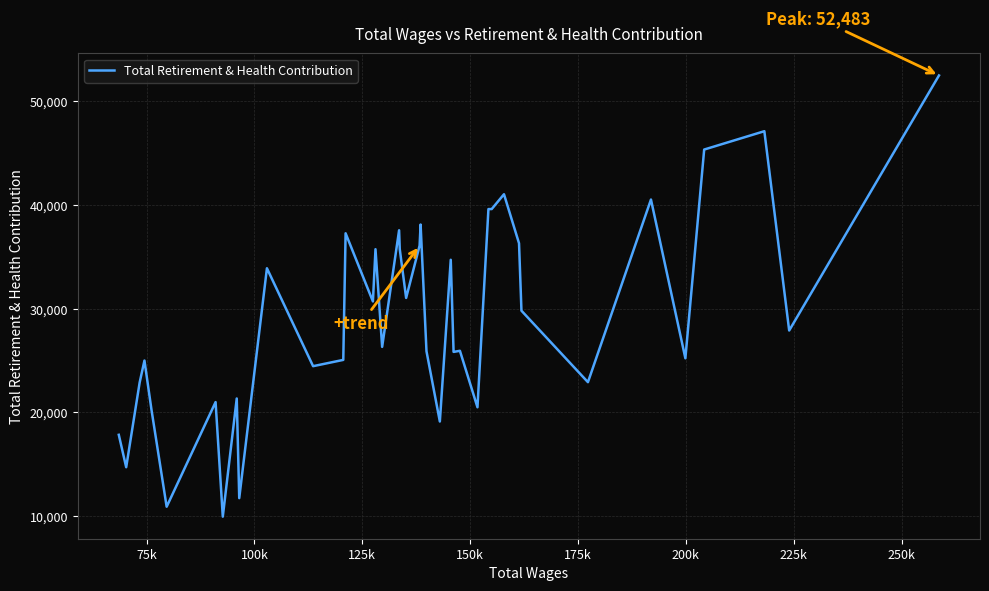

What is the greatest value displayed?

52483